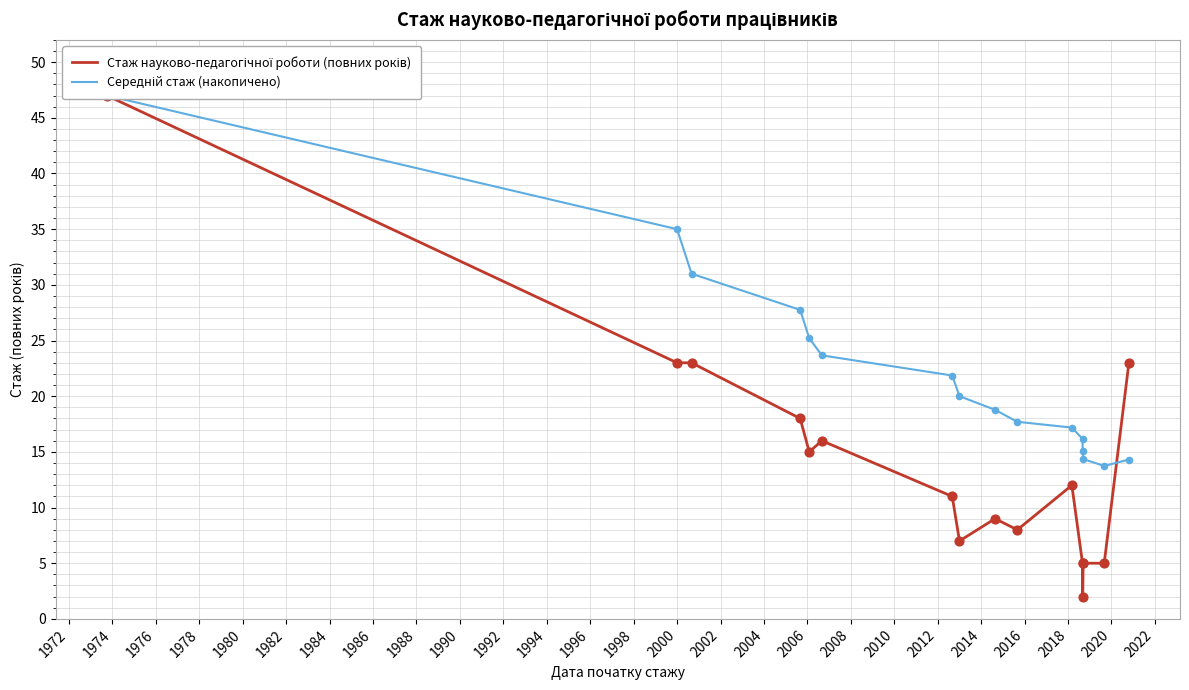

Which series contains the lowest Y value?

Стаж науково-педагогічної роботи (повних років)